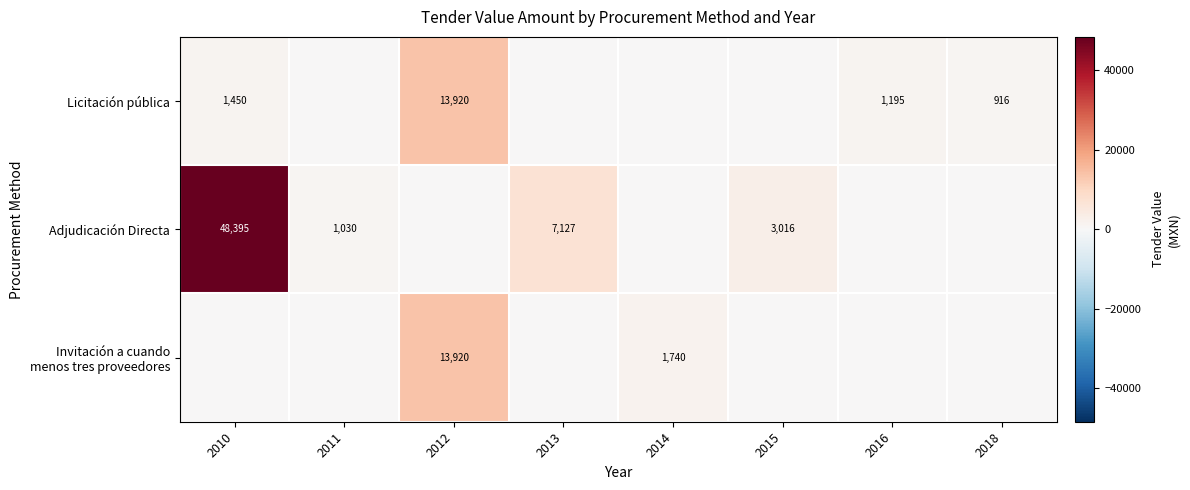

Is it true that Licitación pública equals 1195 at 2016?

True